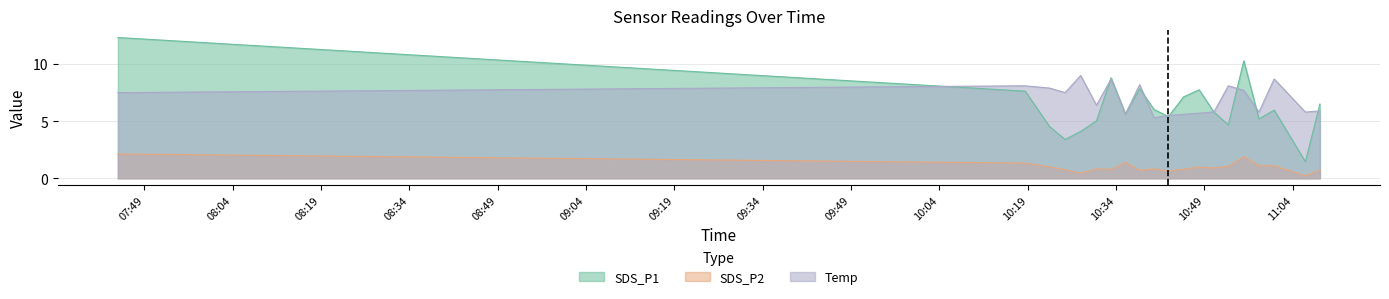

True or false: Temp and SDS_P1 cross at least once.

True